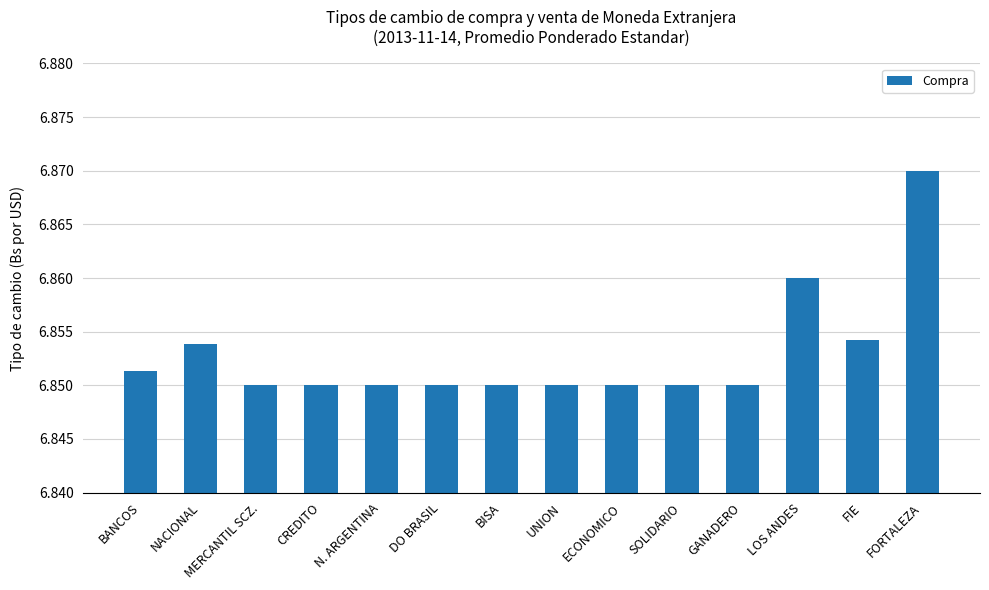

True or false: the data shows 11.0 at BANCOS.

False